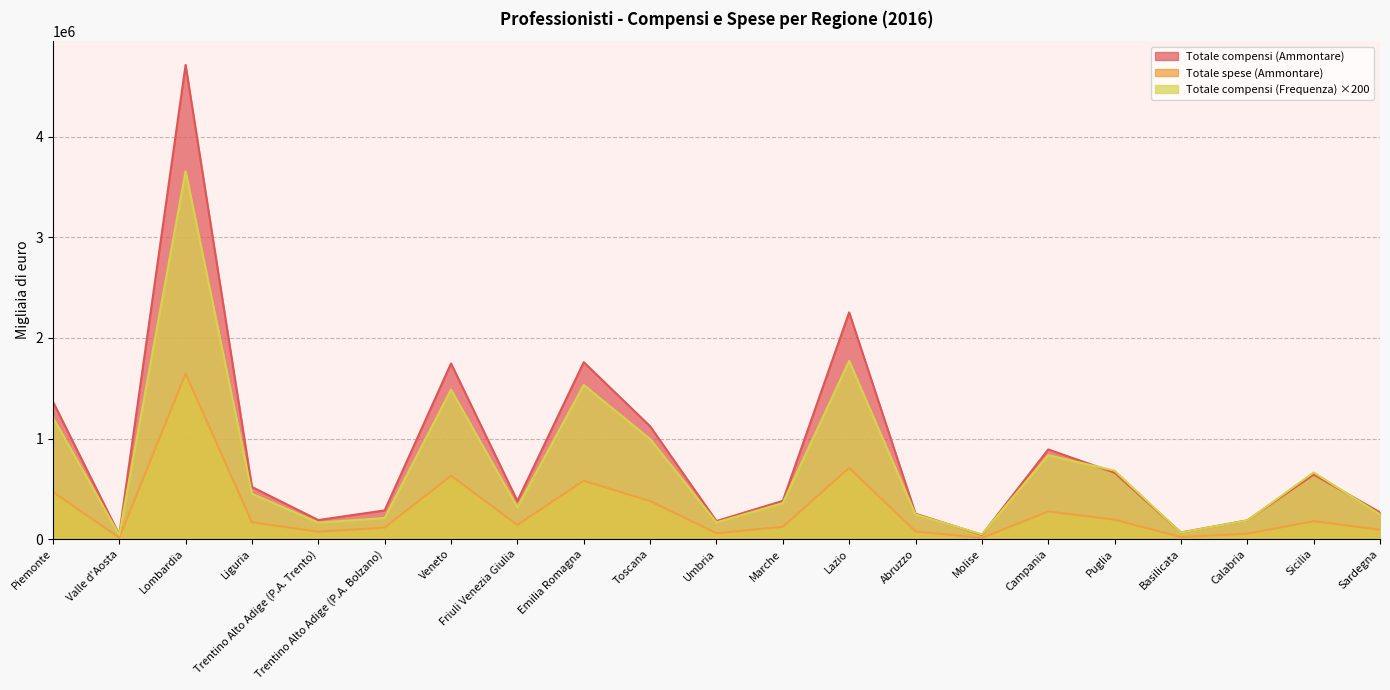

Reading right to left, transcribe all the data shown in this chart.

Totale compensi (Ammontare): Sardegna=265680	Sicilia=641414	Calabria=186190	Basilicata=65711	Puglia=660208	Campania=891460	Molise=42065	Abruzzo=252407	Lazio=2254250	Marche=380100	Umbria=179336	Toscana=1122108	Emilia Romagna=1758943	Friuli Venezia Giulia=379102	Veneto=1746503	Trentino Alto Adige (P.A. Bolzano)=285208	Trentino Alto Adige (P.A. Trento)=189430	Liguria=517905	Lombardia=4715124	Valle d'Aosta=44410	Piemonte=1367871
Totale compensi (Frequenza): Sardegna=245400	Sicilia=662800	Calabria=185000	Basilicata=64400	Puglia=680600	Campania=833800	Molise=46600	Abruzzo=245000	Lazio=1772200	Marche=357600	Umbria=166400	Toscana=995400	Emilia Romagna=1532400	Friuli Venezia Giulia=315600	Veneto=1486400	Trentino Alto Adige (P.A. Bolzano)=210000	Trentino Alto Adige (P.A. Trento)=163800	Liguria=451200	Lombardia=3658400	Valle d'Aosta=41200	Piemonte=1211200
Totale spese (Ammontare): Sardegna=92736	Sicilia=178275	Calabria=53538	Basilicata=20769	Puglia=193604	Campania=274665	Molise=11274	Abruzzo=76527	Lazio=707619	Marche=122383	Umbria=58089	Toscana=378466	Emilia Romagna=580196	Friuli Venezia Giulia=140628	Veneto=630678	Trentino Alto Adige (P.A. Bolzano)=114576	Trentino Alto Adige (P.A. Trento)=73526	Liguria=167478	Lombardia=1645597	Valle d'Aosta=14348	Piemonte=468851